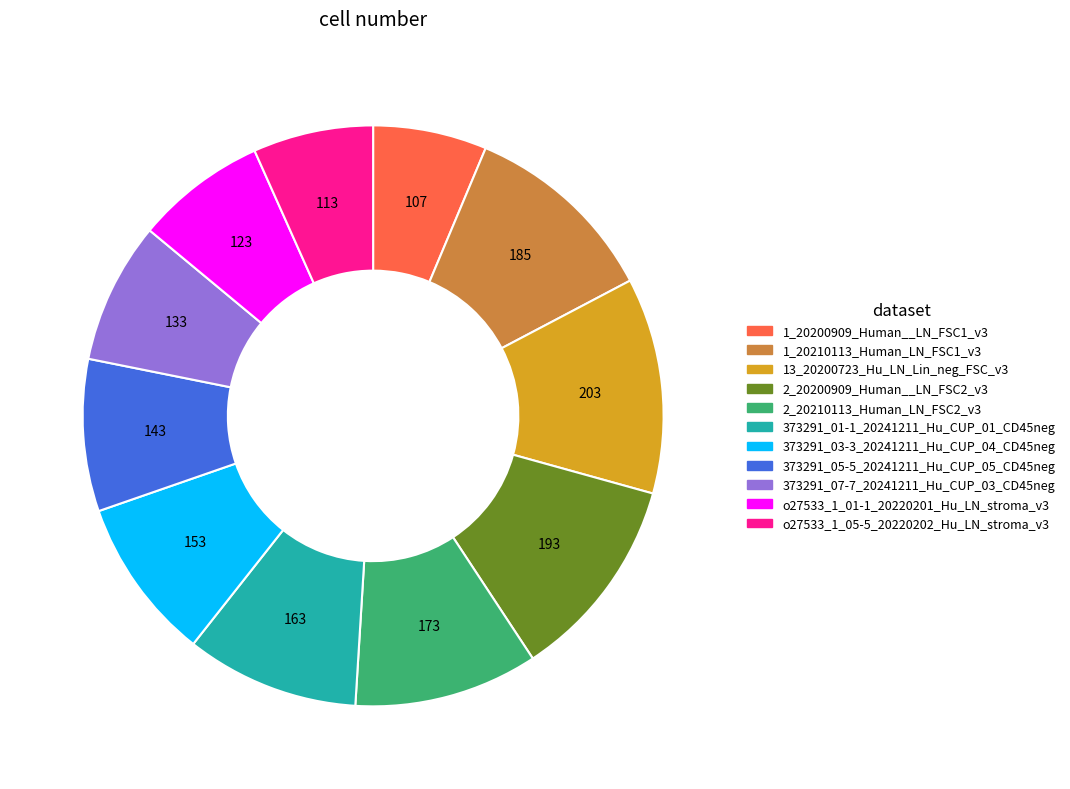

Is there any slice that represents more than half of the pie?

No